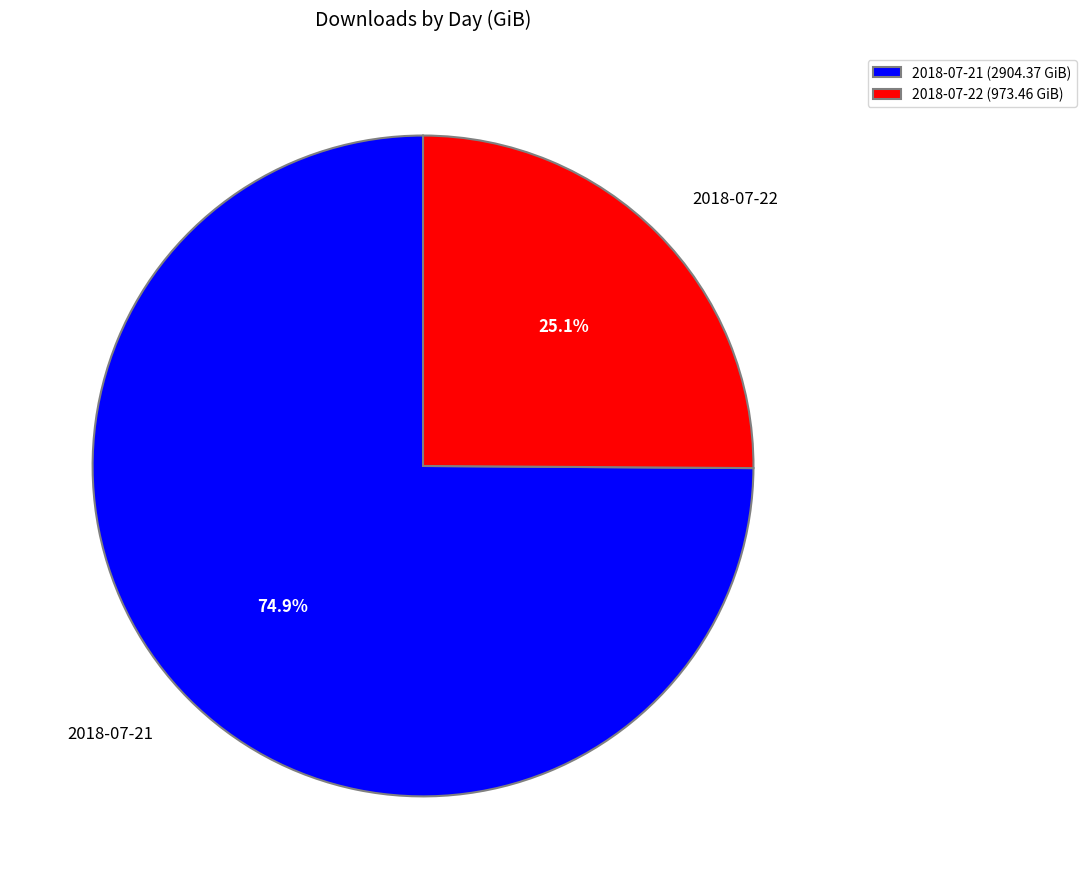

To the nearest percent, what portion does 2018-07-21 represent?

75%